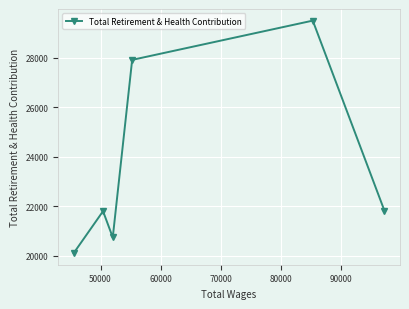

Is this an area chart (filled region under the line)?

No